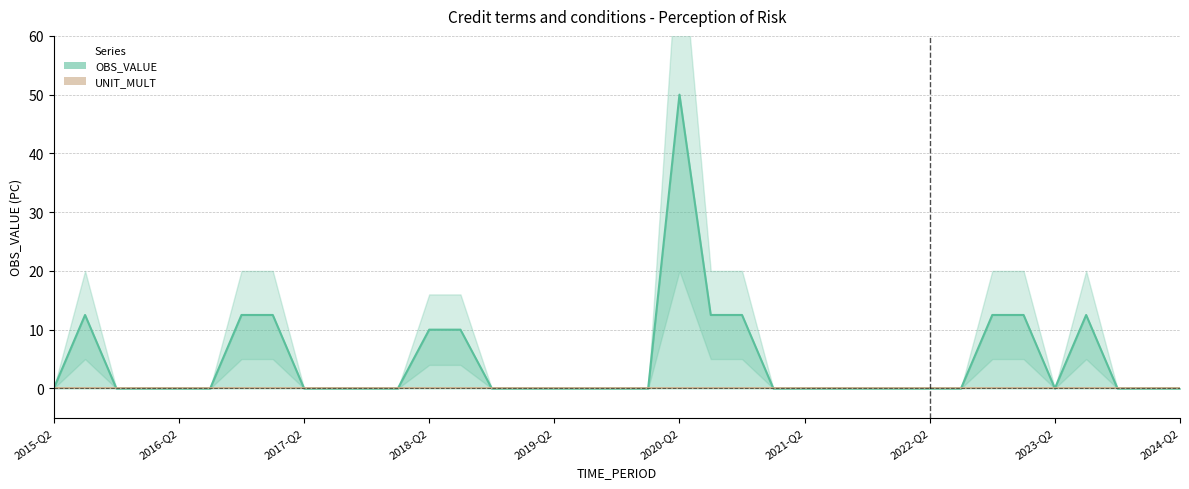

How many points are lower than both their immediate neighbors (excluding endpoints)?

1